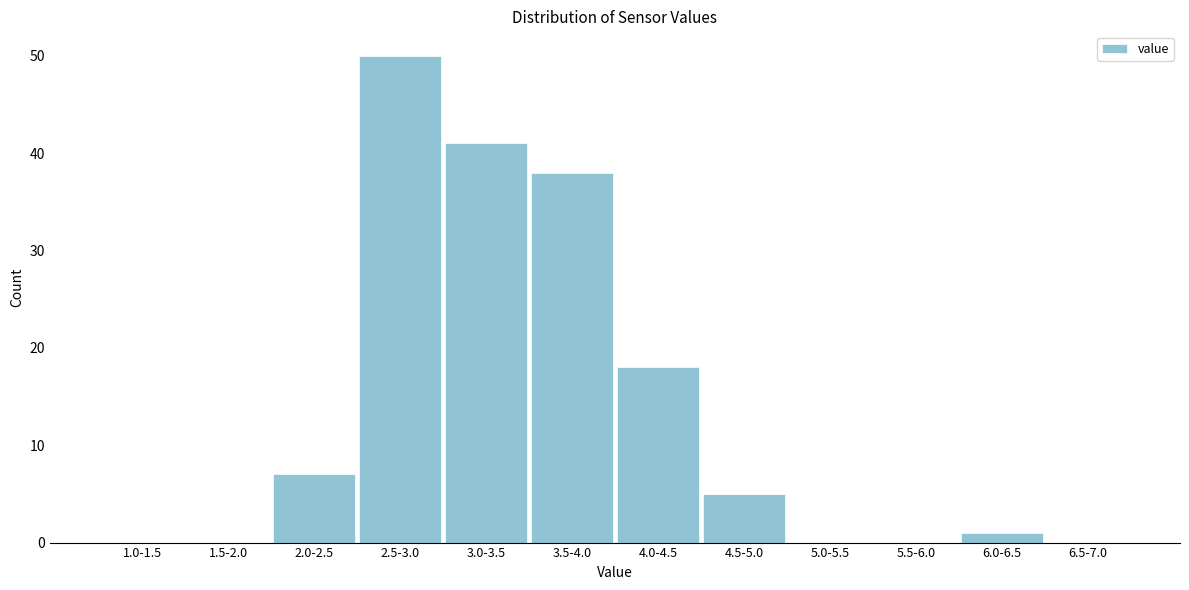

Reading left to right, list all the values displayed in this chart.

1.0-1.5=0	1.5-2.0=0	2.0-2.5=7	2.5-3.0=50	3.0-3.5=41	3.5-4.0=38	4.0-4.5=18	4.5-5.0=5	5.0-5.5=0	5.5-6.0=0	6.0-6.5=1	6.5-7.0=0